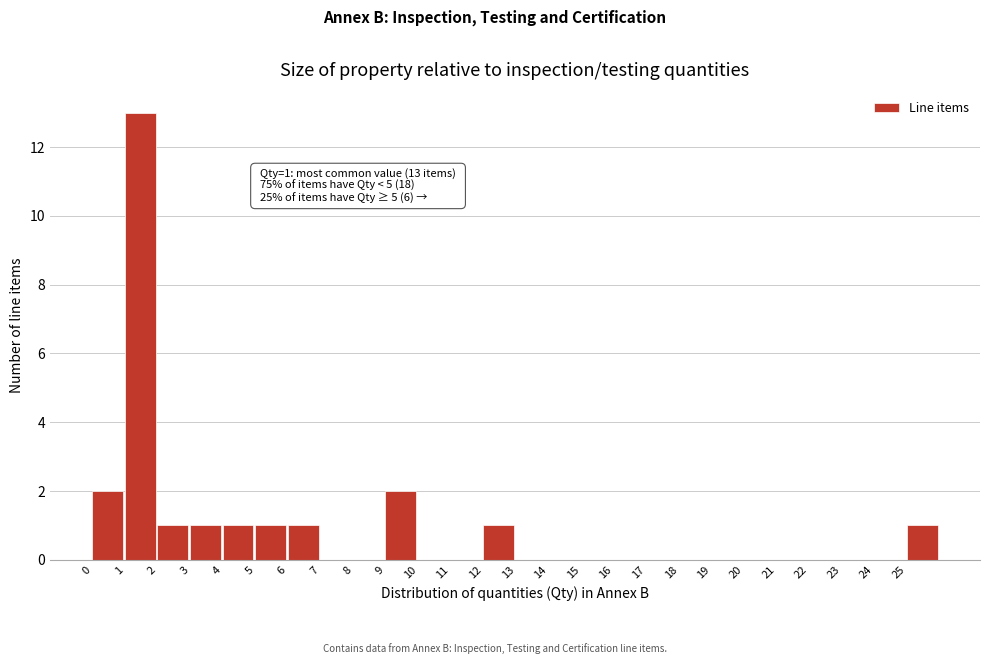

Over which range of the x-axis is the bar tallest?

1 to 2